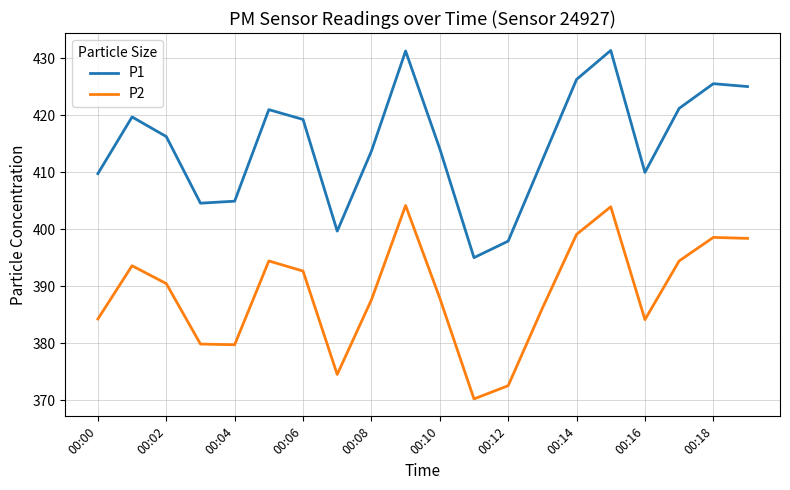

Count the number of data series in this chart.

2